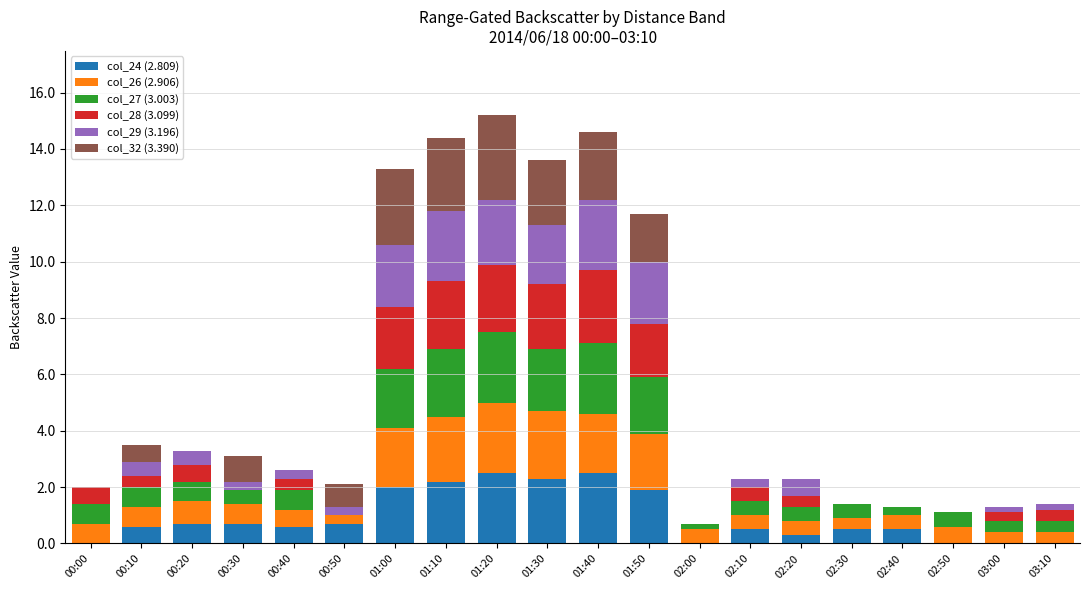

Are the bars horizontal?

No